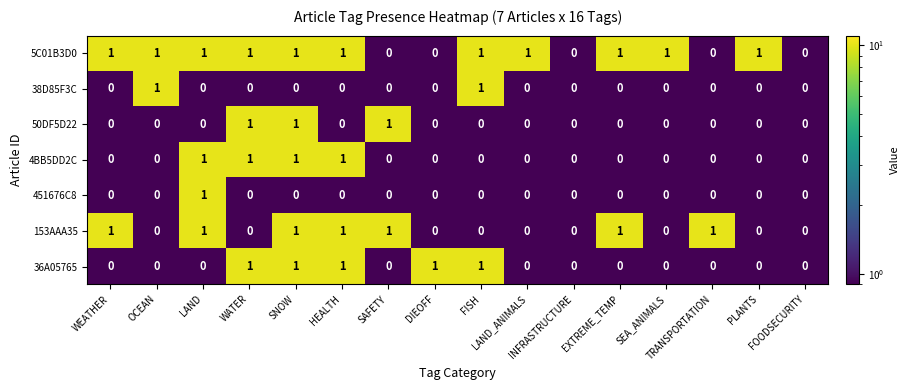

Reading left to right, extract all data points from this chart.

5C01B3D0: WEATHER=1.0	OCEAN=1.0	LAND=1.0	WATER=1.0	SNOW=1.0	HEALTH=1.0	SAFETY=0.0	DIEOFF=0.0	FISH=1.0	LAND_ANIMALS=1.0	INFRASTRUCTURE=0.0	EXTREME_TEMP=1.0	SEA_ANIMALS=1.0	TRANSPORTATION=0.0	PLANTS=1.0	FOODSECURITY=0.0
38D85F3C: WEATHER=0.0	OCEAN=1.0	LAND=0.0	WATER=0.0	SNOW=0.0	HEALTH=0.0	SAFETY=0.0	DIEOFF=0.0	FISH=1.0	LAND_ANIMALS=0.0	INFRASTRUCTURE=0.0	EXTREME_TEMP=0.0	SEA_ANIMALS=0.0	TRANSPORTATION=0.0	PLANTS=0.0	FOODSECURITY=0.0
50DF5D22: WEATHER=0.0	OCEAN=0.0	LAND=0.0	WATER=1.0	SNOW=1.0	HEALTH=0.0	SAFETY=1.0	DIEOFF=0.0	FISH=0.0	LAND_ANIMALS=0.0	INFRASTRUCTURE=0.0	EXTREME_TEMP=0.0	SEA_ANIMALS=0.0	TRANSPORTATION=0.0	PLANTS=0.0	FOODSECURITY=0.0
4BB5DD2C: WEATHER=0.0	OCEAN=0.0	LAND=1.0	WATER=1.0	SNOW=1.0	HEALTH=1.0	SAFETY=0.0	DIEOFF=0.0	FISH=0.0	LAND_ANIMALS=0.0	INFRASTRUCTURE=0.0	EXTREME_TEMP=0.0	SEA_ANIMALS=0.0	TRANSPORTATION=0.0	PLANTS=0.0	FOODSECURITY=0.0
451676C8: WEATHER=0.0	OCEAN=0.0	LAND=1.0	WATER=0.0	SNOW=0.0	HEALTH=0.0	SAFETY=0.0	DIEOFF=0.0	FISH=0.0	LAND_ANIMALS=0.0	INFRASTRUCTURE=0.0	EXTREME_TEMP=0.0	SEA_ANIMALS=0.0	TRANSPORTATION=0.0	PLANTS=0.0	FOODSECURITY=0.0
153AAA35: WEATHER=1.0	OCEAN=0.0	LAND=1.0	WATER=0.0	SNOW=1.0	HEALTH=1.0	SAFETY=1.0	DIEOFF=0.0	FISH=0.0	LAND_ANIMALS=0.0	INFRASTRUCTURE=0.0	EXTREME_TEMP=1.0	SEA_ANIMALS=0.0	TRANSPORTATION=1.0	PLANTS=0.0	FOODSECURITY=0.0
36A05765: WEATHER=0.0	OCEAN=0.0	LAND=0.0	WATER=1.0	SNOW=1.0	HEALTH=1.0	SAFETY=0.0	DIEOFF=1.0	FISH=1.0	LAND_ANIMALS=0.0	INFRASTRUCTURE=0.0	EXTREME_TEMP=0.0	SEA_ANIMALS=0.0	TRANSPORTATION=0.0	PLANTS=0.0	FOODSECURITY=0.0